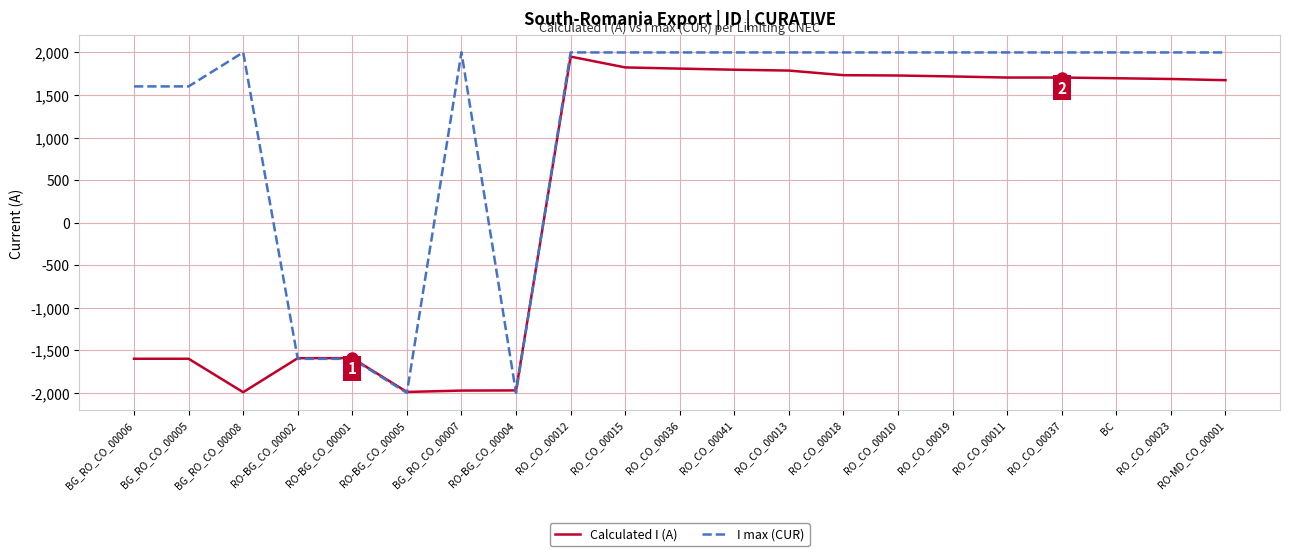

What is the spread (max minus min) of values at RO-BG_CO_00002?

8